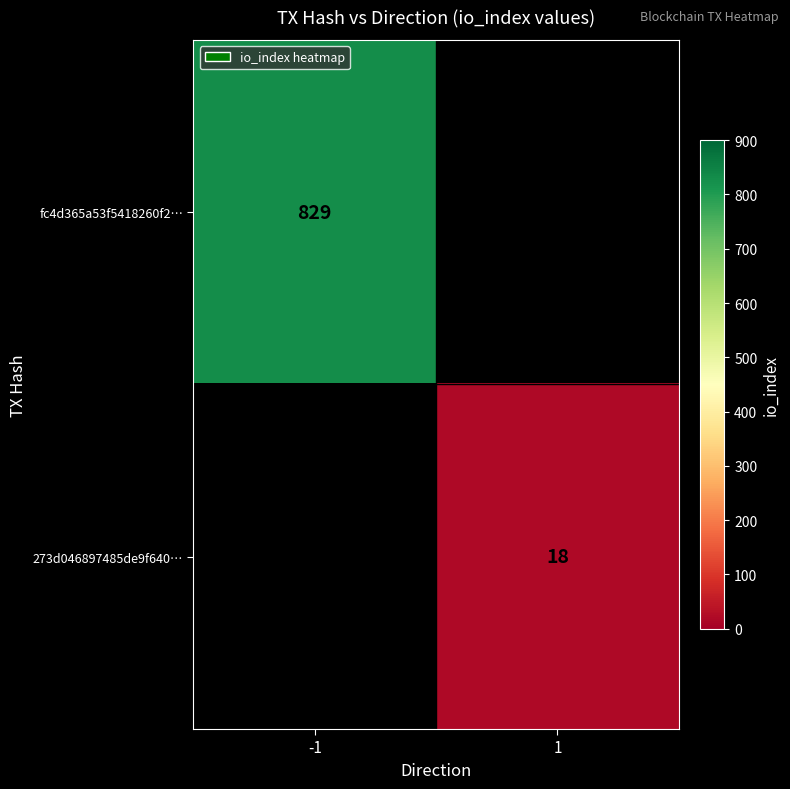

Is it true that 273d046897485de9f640… equals 18 at 1?

True